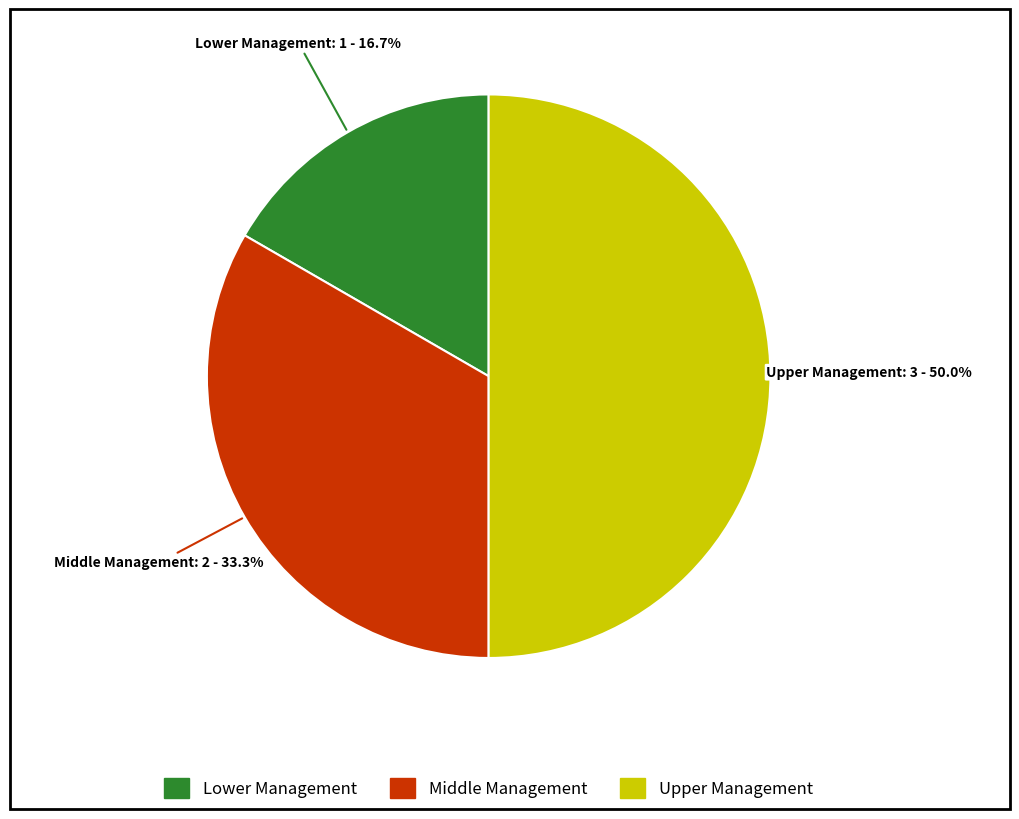

To the nearest percent, what is the difference between the largest and smallest slice percentages?

33%